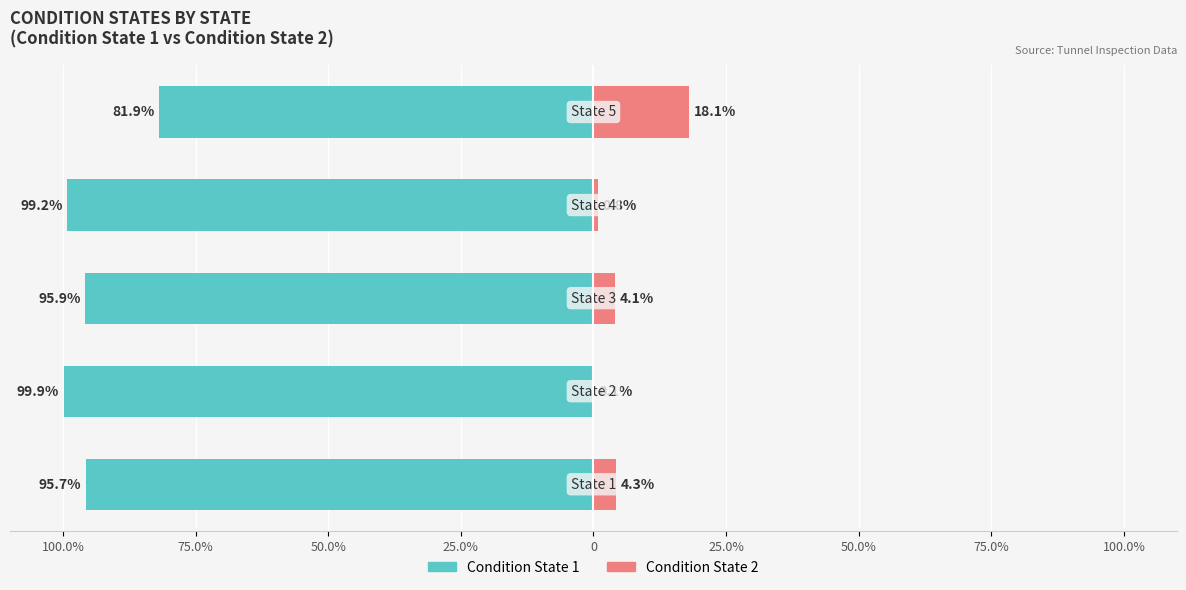

How many bars are there in total?

10